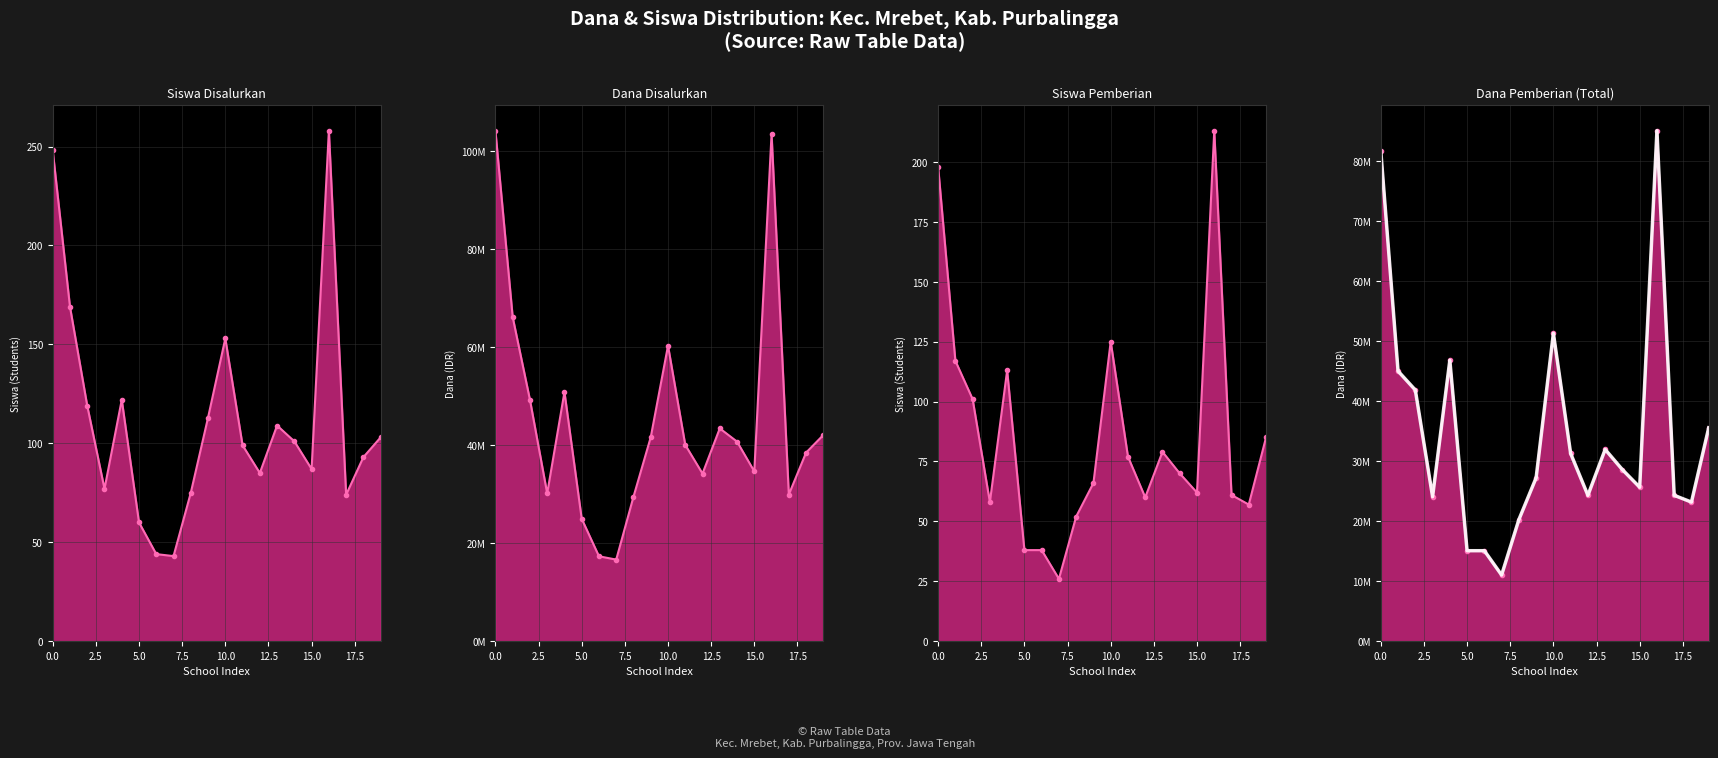

The value of Total at 13 is 31950000. True or false?

True